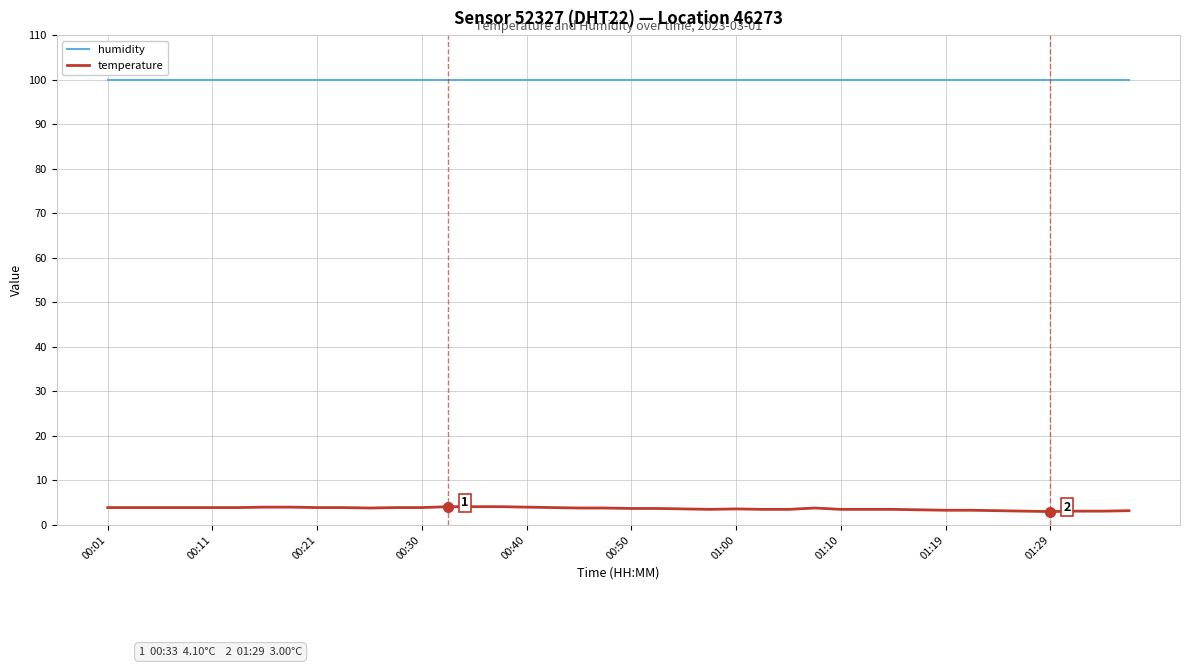

List the series in order of their overall mean, lowest first.

temperature, humidity